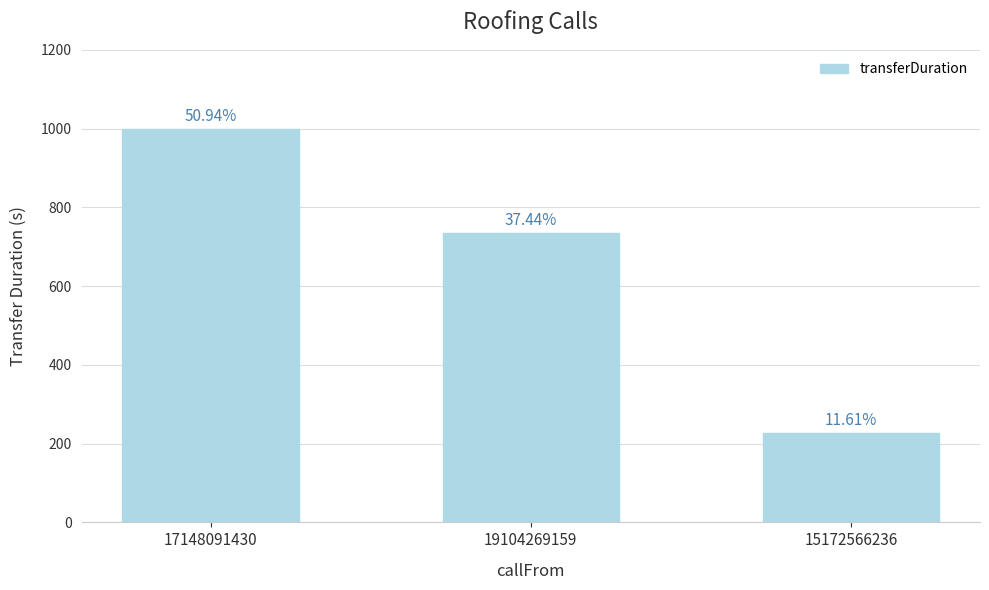

Reading right to left, list all the values displayed in this chart.

15172566236=228	19104269159=735	17148091430=1000